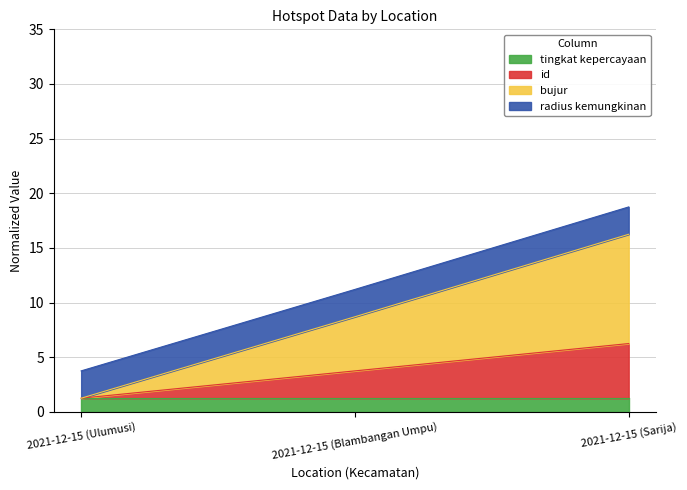

What is the label of the 1st point from the right?

2021-12-15 (Sarija)